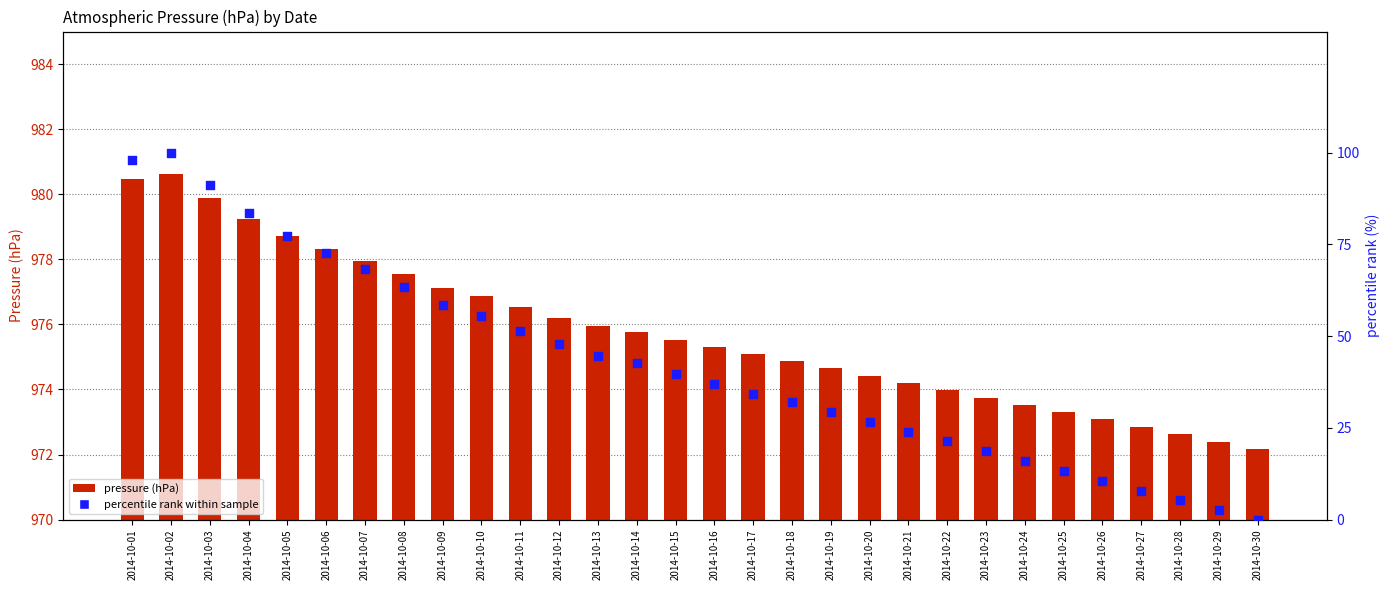

Which series has the largest total across all categories?

pressure (hPa)